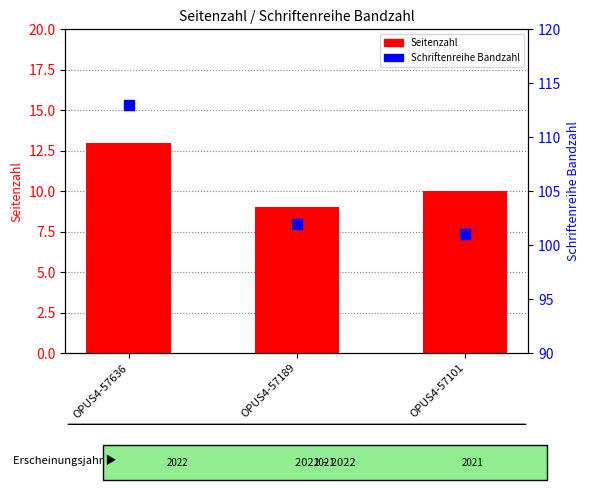

Which series has the largest total across all categories?

Schriftenreihe Bandzahl